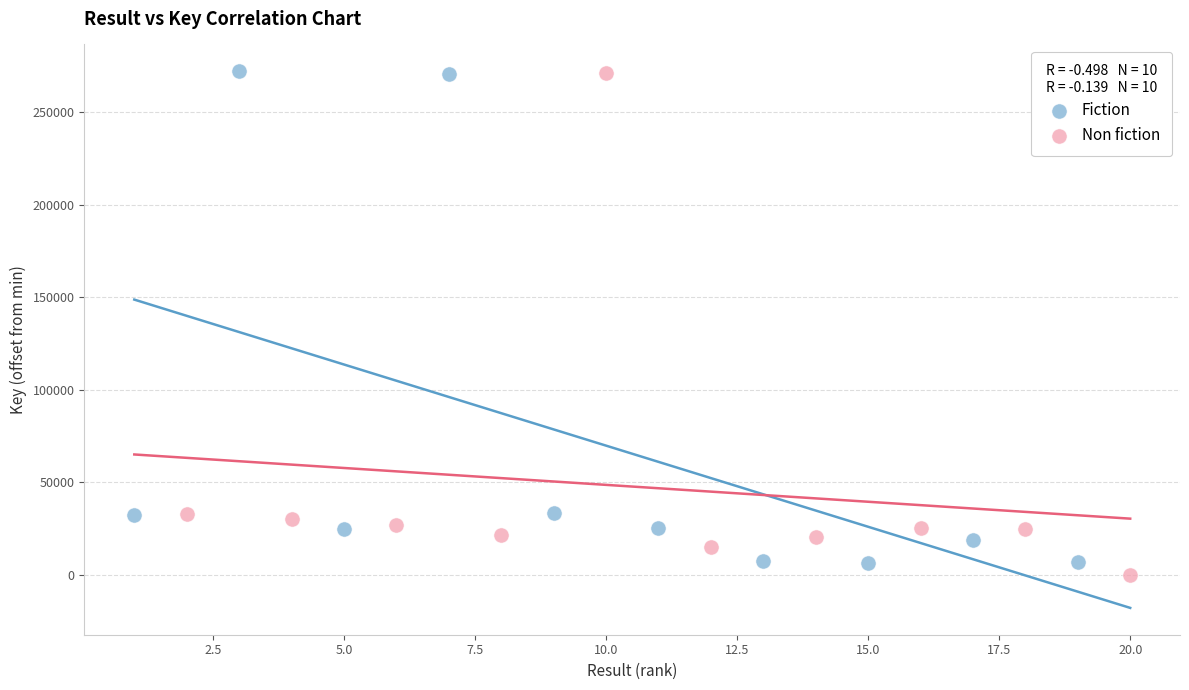

What are all the series names shown in the legend?

Fiction, Non fiction